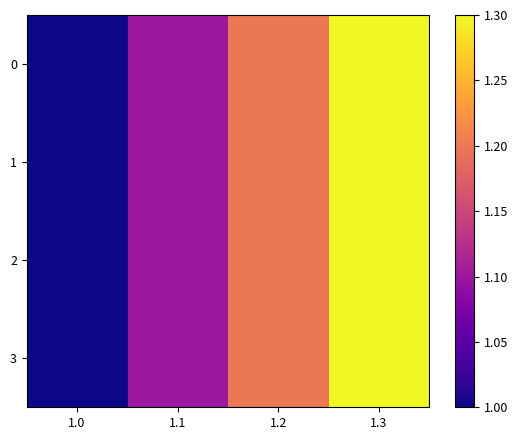

What is the maximum value shown in the chart?

1.3